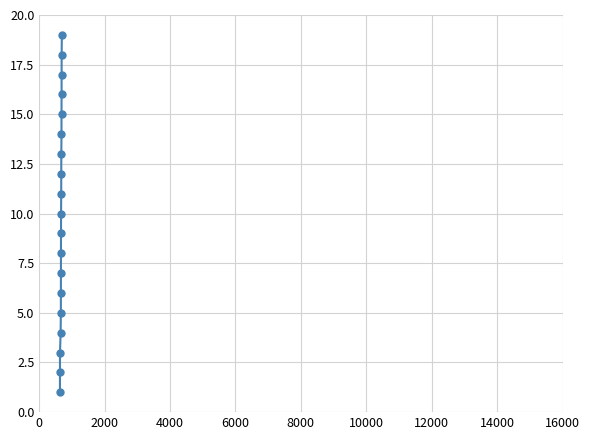

What is the average value?

10